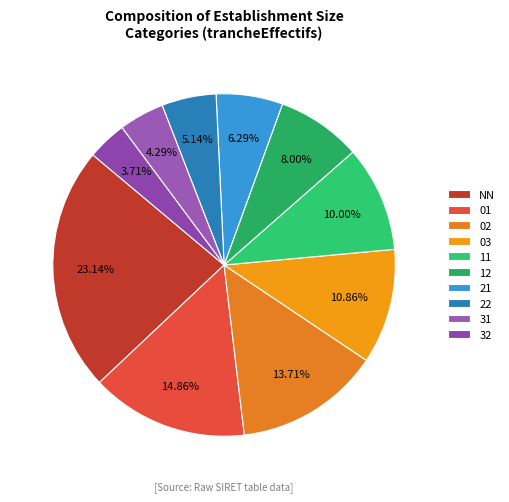

To the nearest percent, what is the combined percentage of 11 and 03?

21%